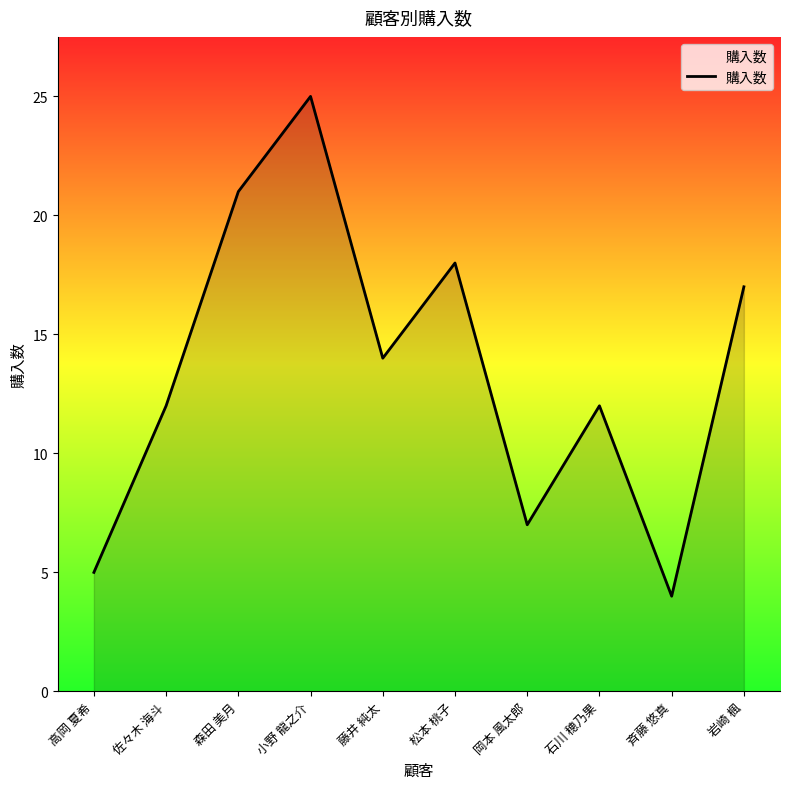

Reading left to right, what are all the values shown in this chart?

5	12	21	25	14	18	7	12	4	17